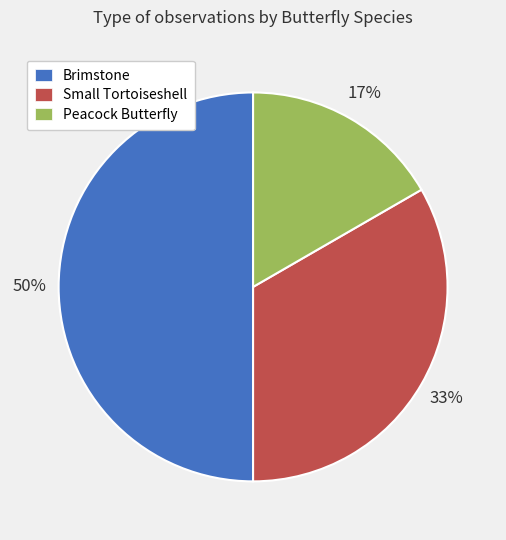

To the nearest percent, what is the average slice percentage?

33%